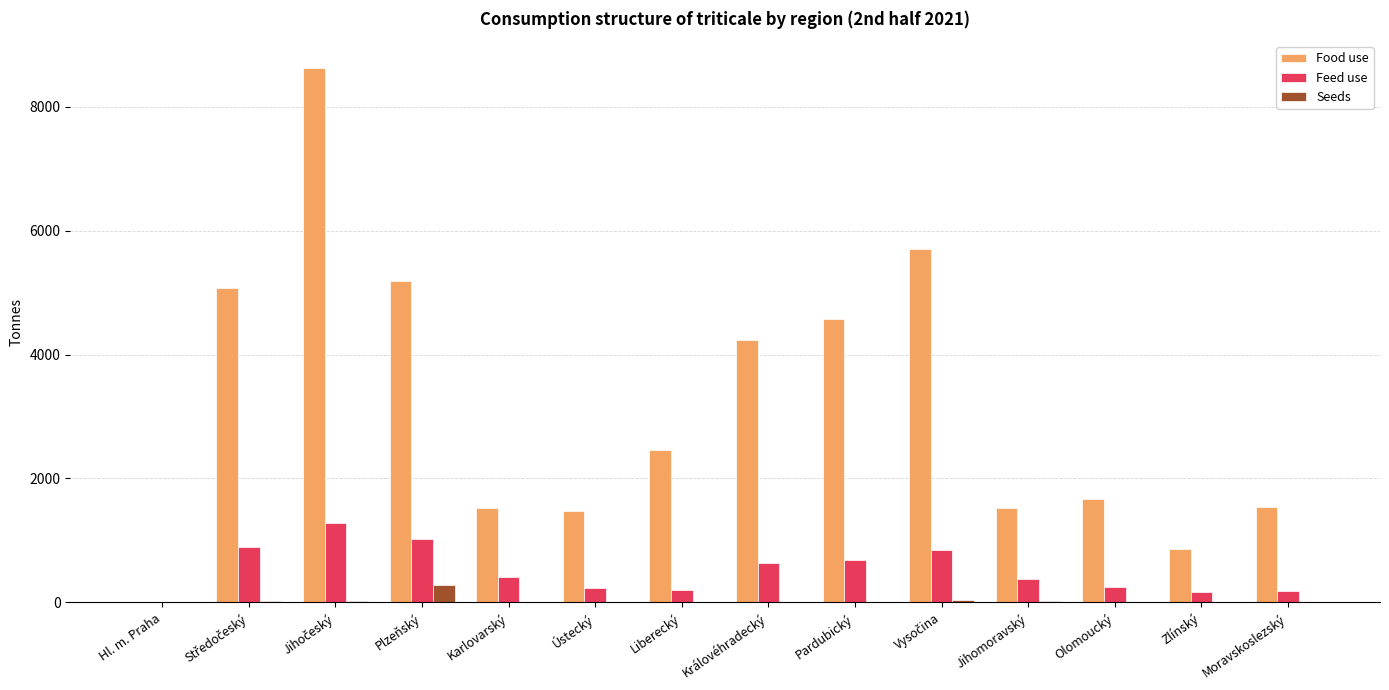

Between Hl. m. Praha and Plzeňský, which series saw the biggest shift?

Food use